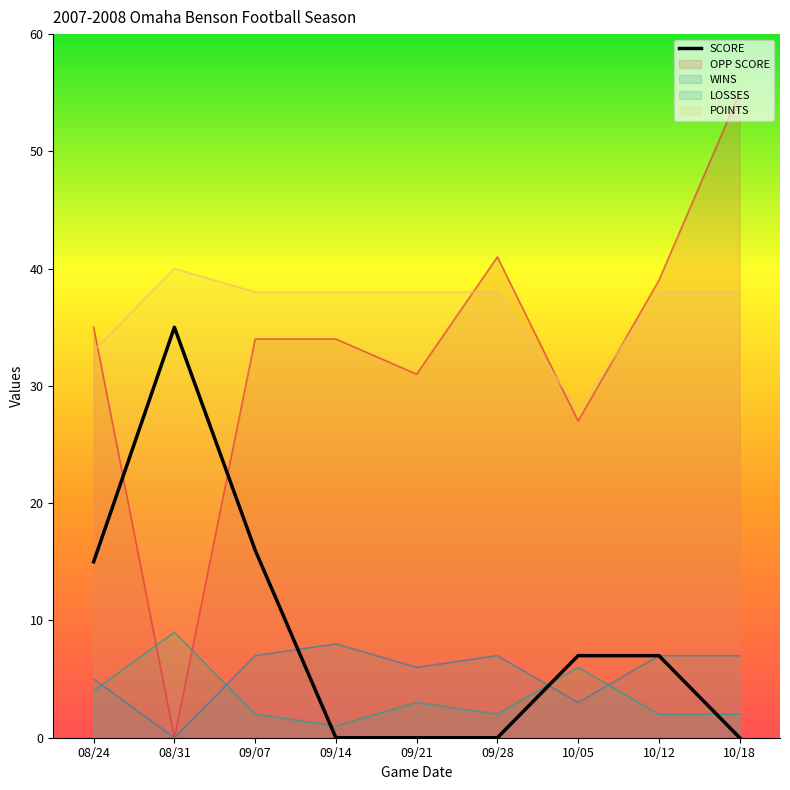

Between 09/21 and 09/28, which is larger?

09/21